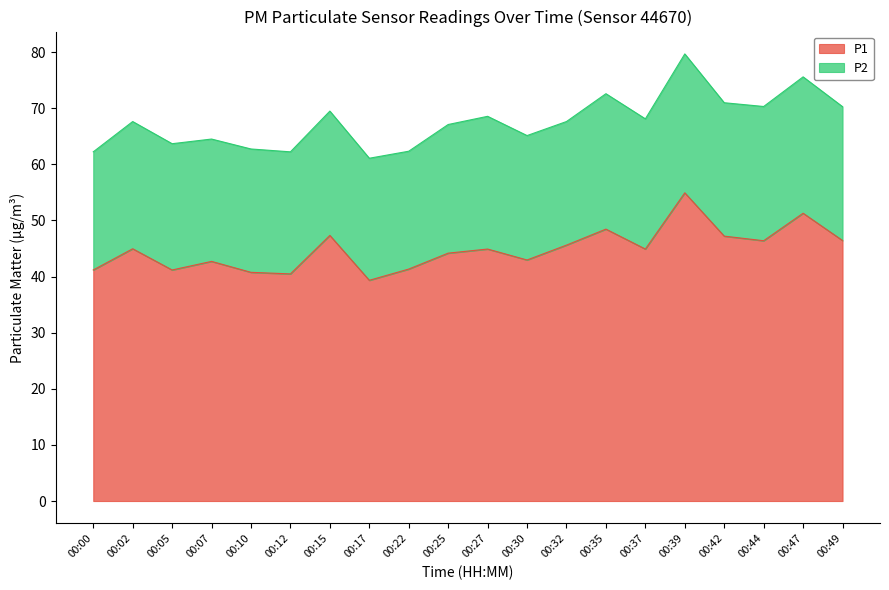

What is the average value?

44.8